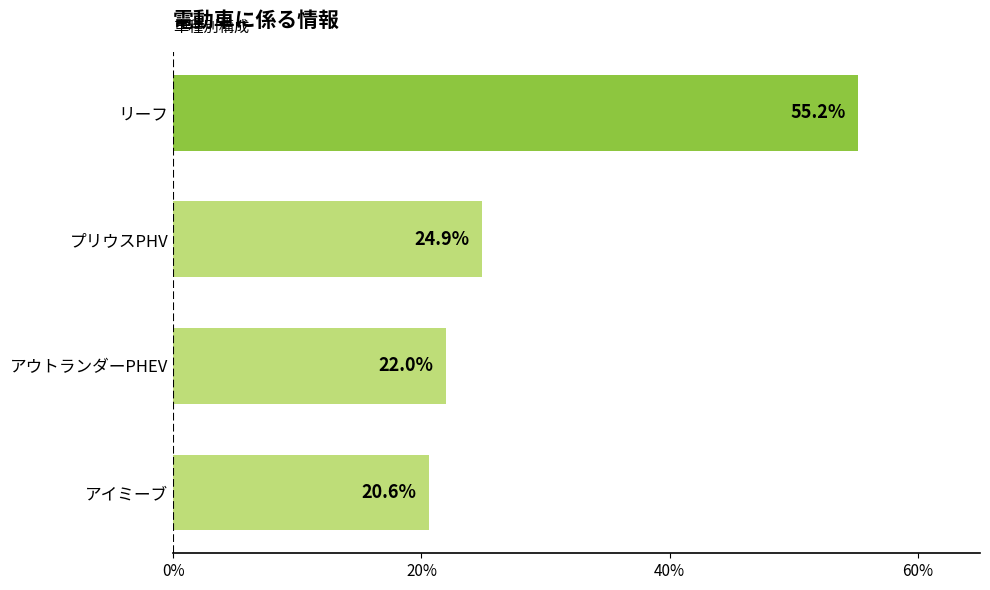

Rank the categories by value from lowest to highest.

アイミーブ, アウトランダーPHEV, プリウスPHV, リーフ